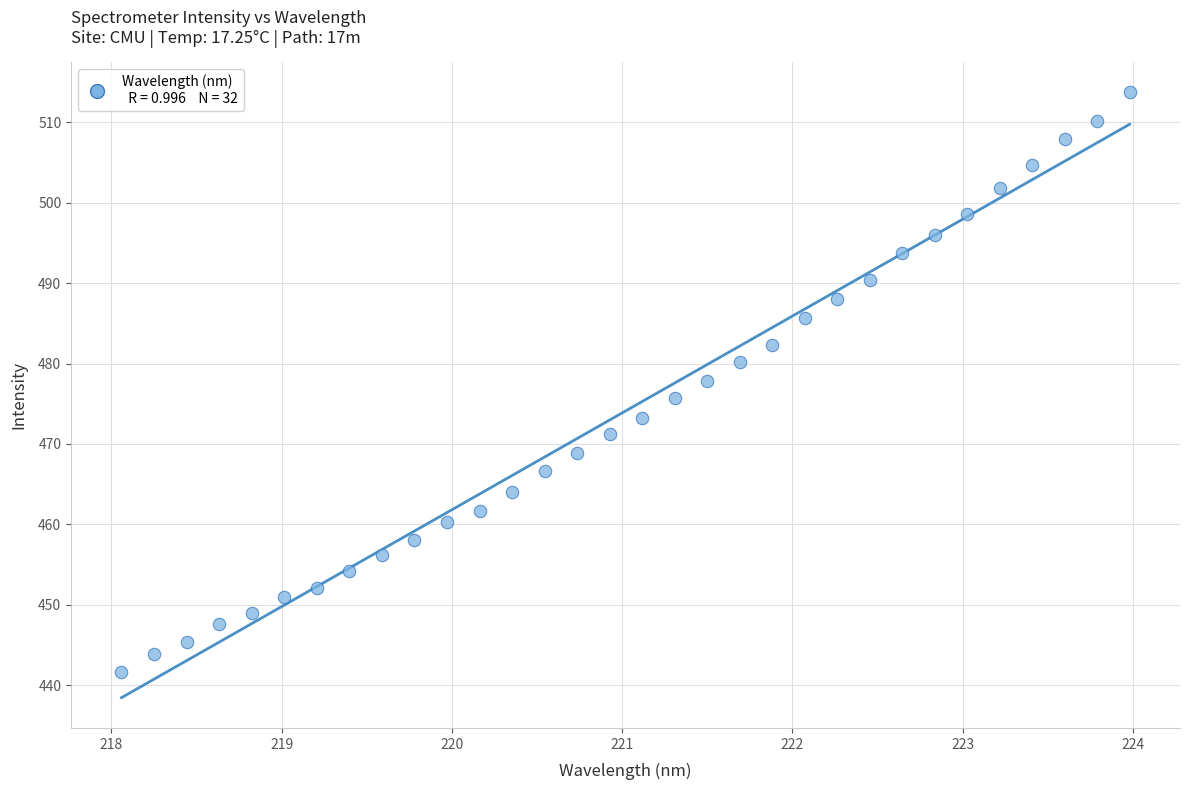

What is the range of Y values (max minus min)?

72.1